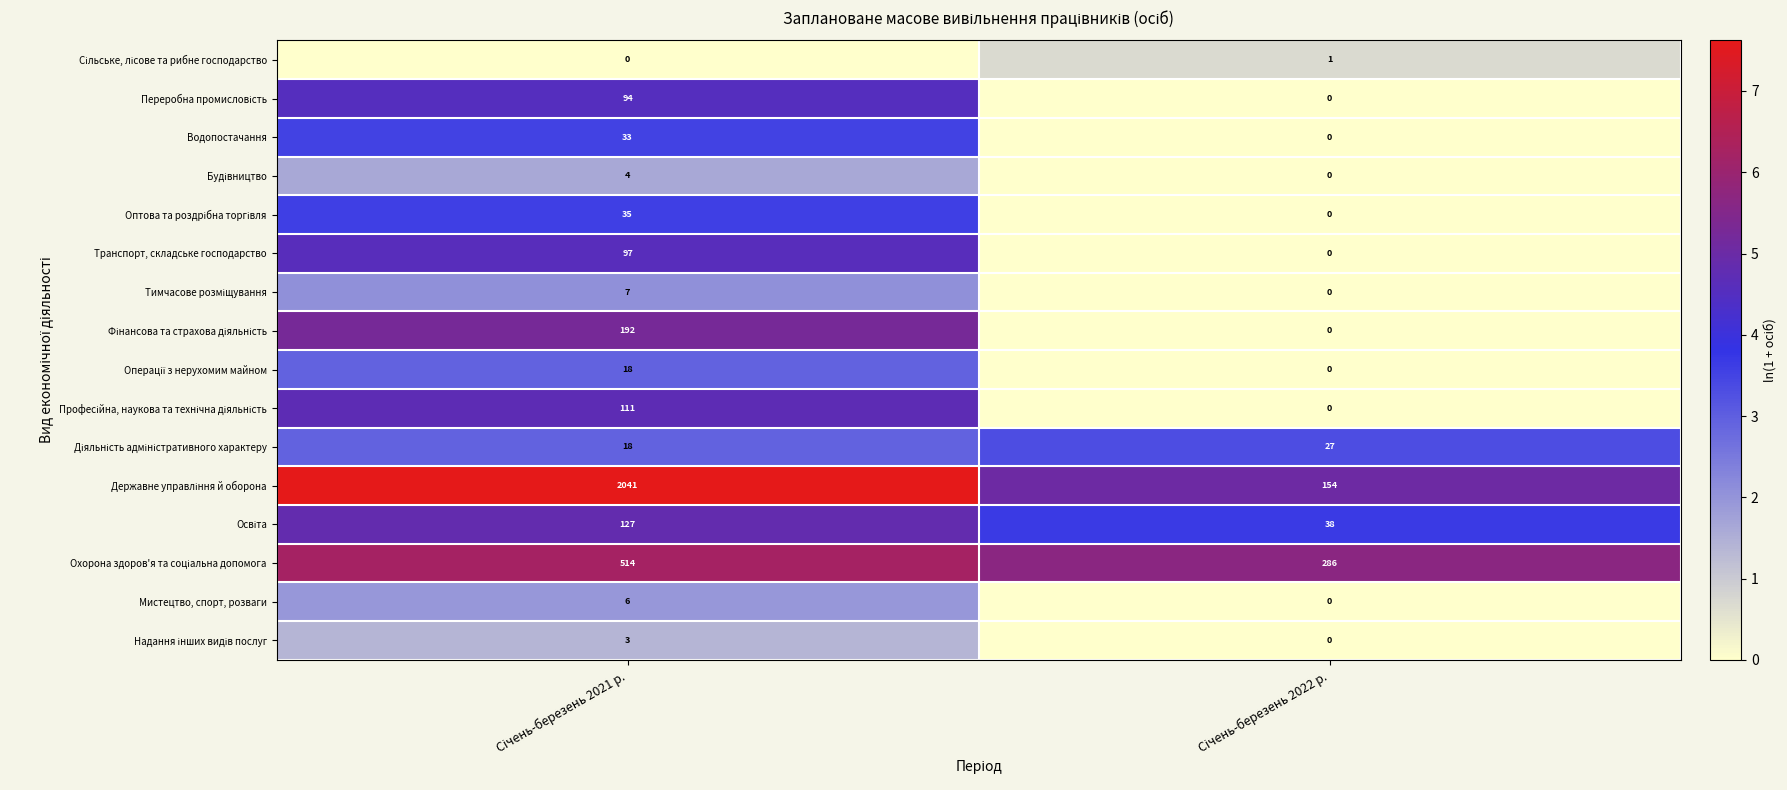

What is the sum of all Транспорт, складське господарство values?

97